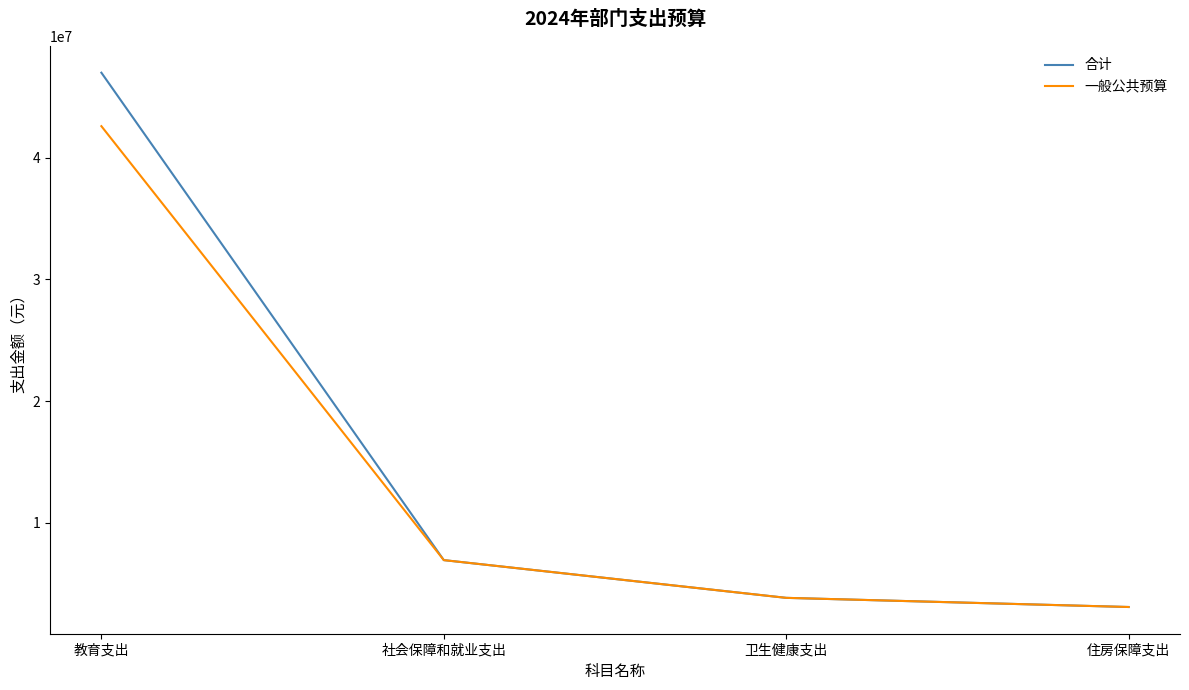

What is the lowest value of the 一般公共预算 series?

3053224